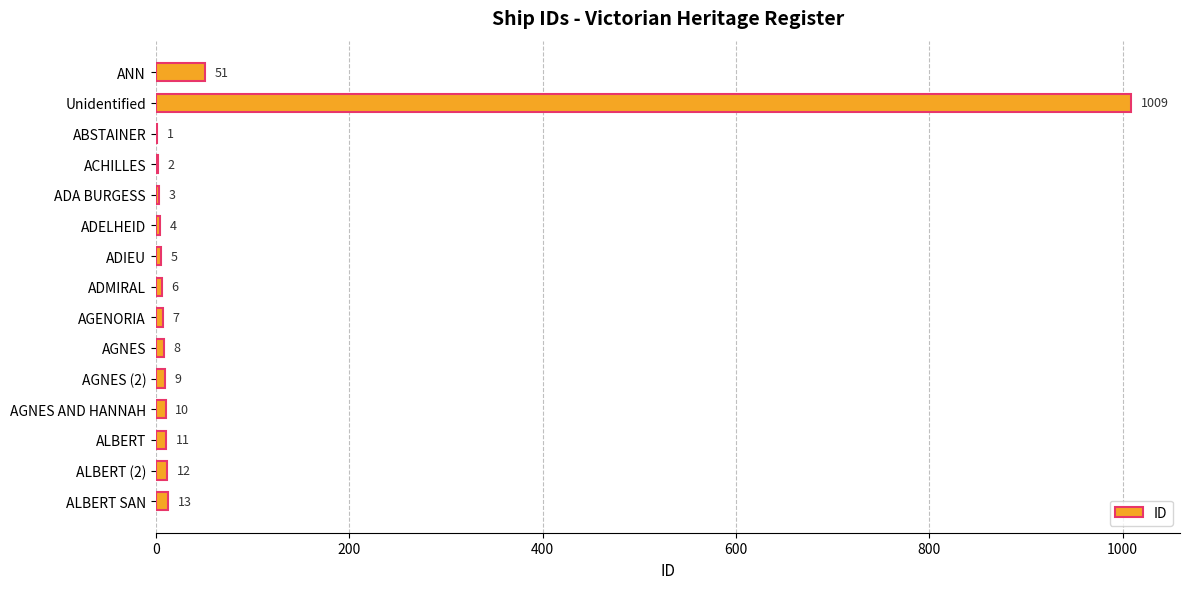

What is the sum of all values?

1151